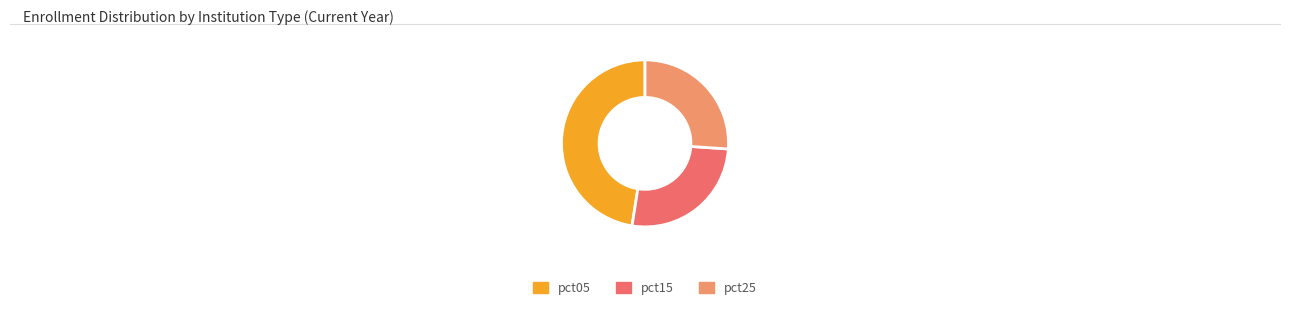

Is there a majority slice in this chart?

No